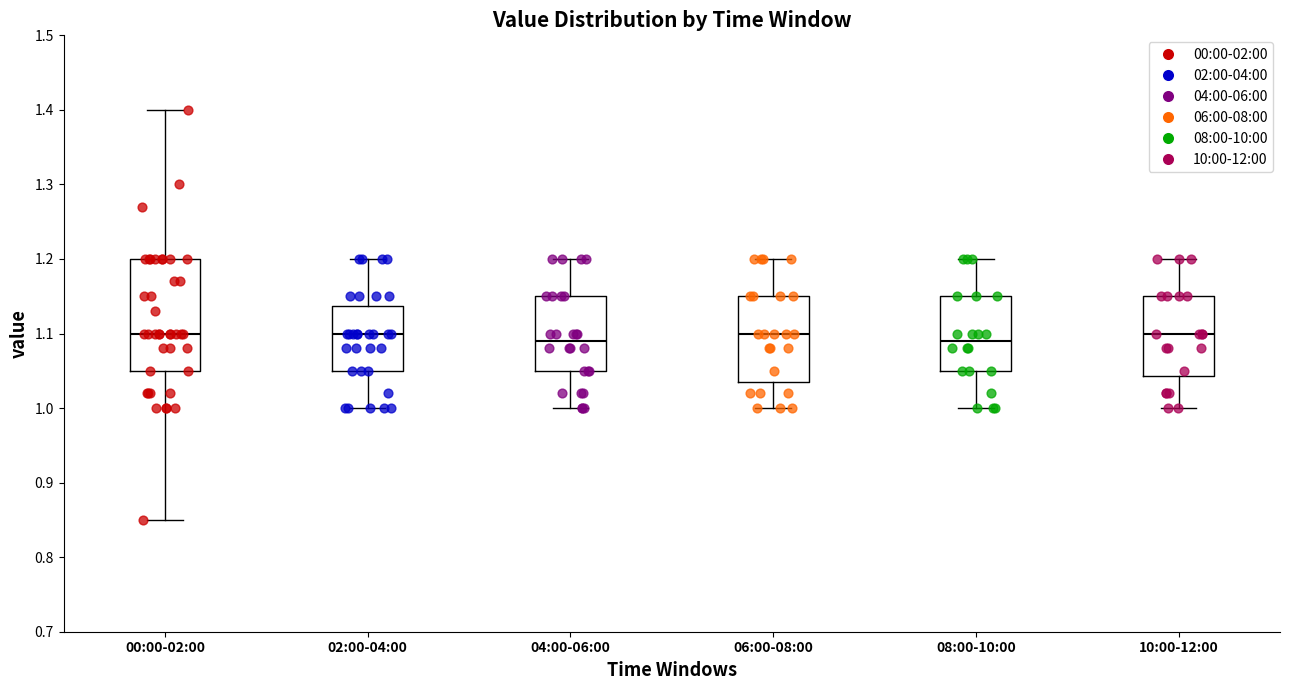

Reading left to right, transcribe this box plot: for each box, give where its median line is, the range the box spans, and where its two whiskers end, as read against the y-axis. The values are not printed on the chart, so give them approximately, as read against the axis.

00:00-02:00: median 1.10, box 1.05 to 1.20, whiskers 0.85 to 1.40
02:00-04:00: median 1.10, box 1.05 to 1.14, whiskers 1.00 to 1.20
04:00-06:00: median 1.09, box 1.05 to 1.15, whiskers 1.00 to 1.20
06:00-08:00: median 1.10, box 1.04 to 1.15, whiskers 1.00 to 1.20
08:00-10:00: median 1.09, box 1.05 to 1.15, whiskers 1.00 to 1.20
10:00-12:00: median 1.10, box 1.04 to 1.15, whiskers 1.00 to 1.20